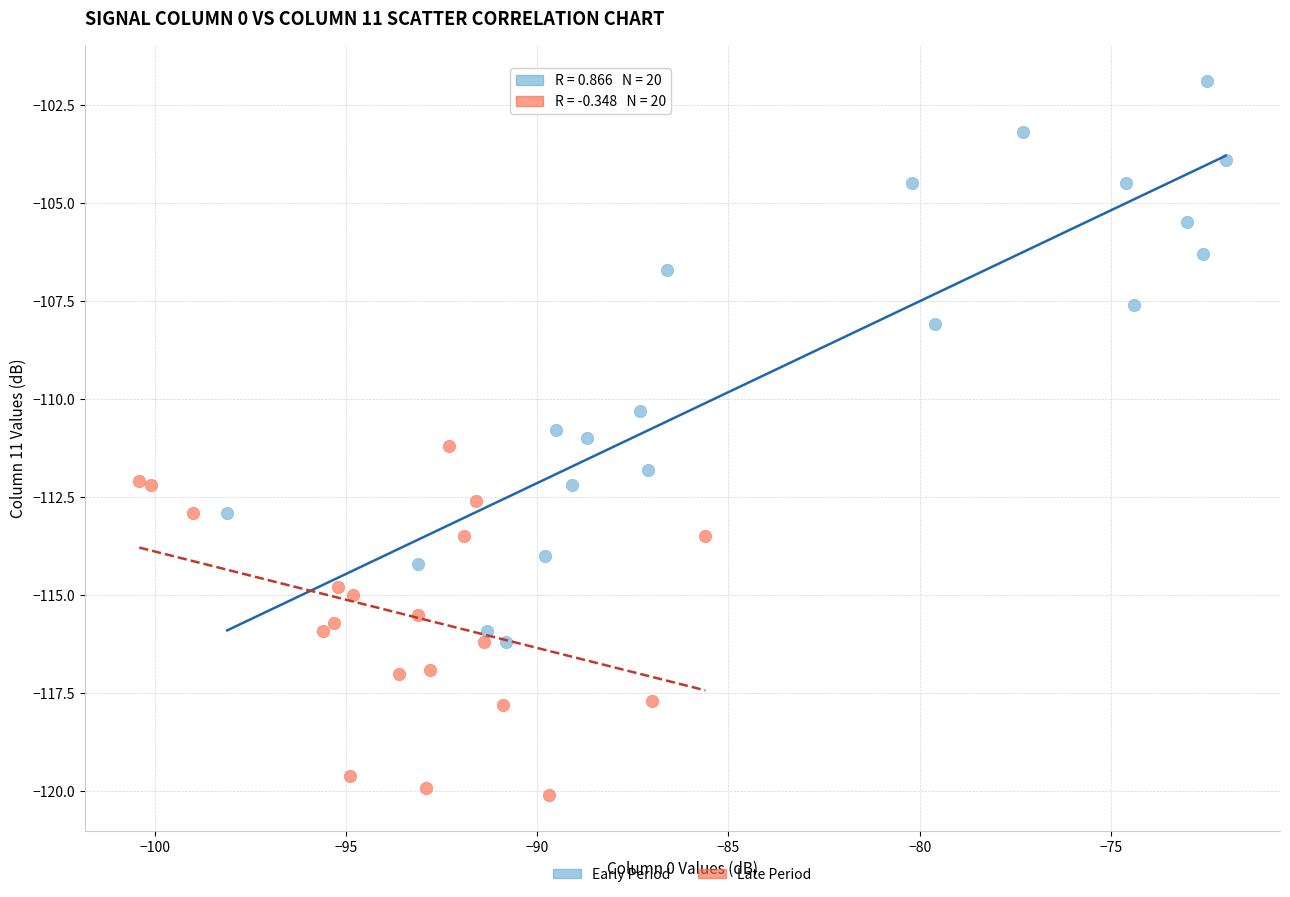

Which series has the largest Y range (max minus min)?

Early Period